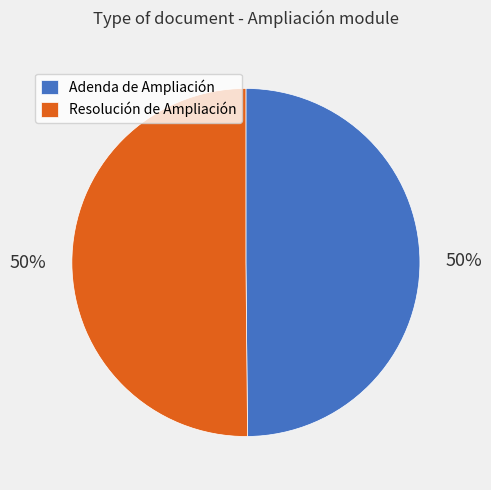

To the nearest percent, what percentage of the pie is Resolución de Ampliación?

50%